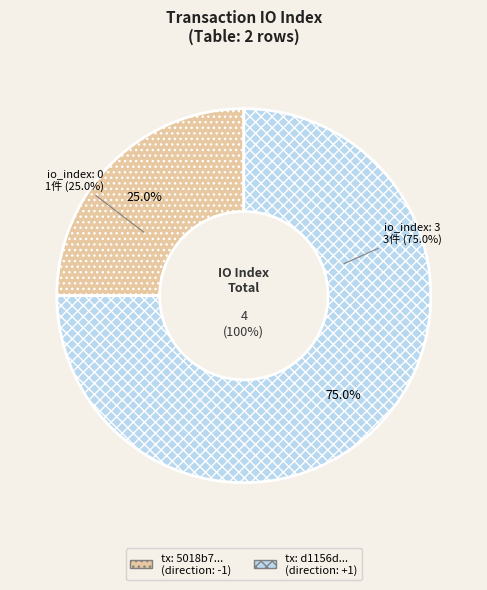

What is the total percentage of io_index_3 and io_index_0?

100.0%